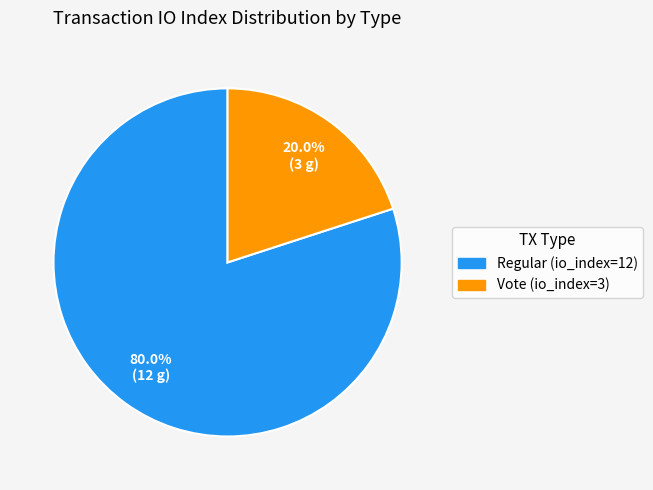

How much of the chart is everything except Regular (io_index=12)?

20.0%